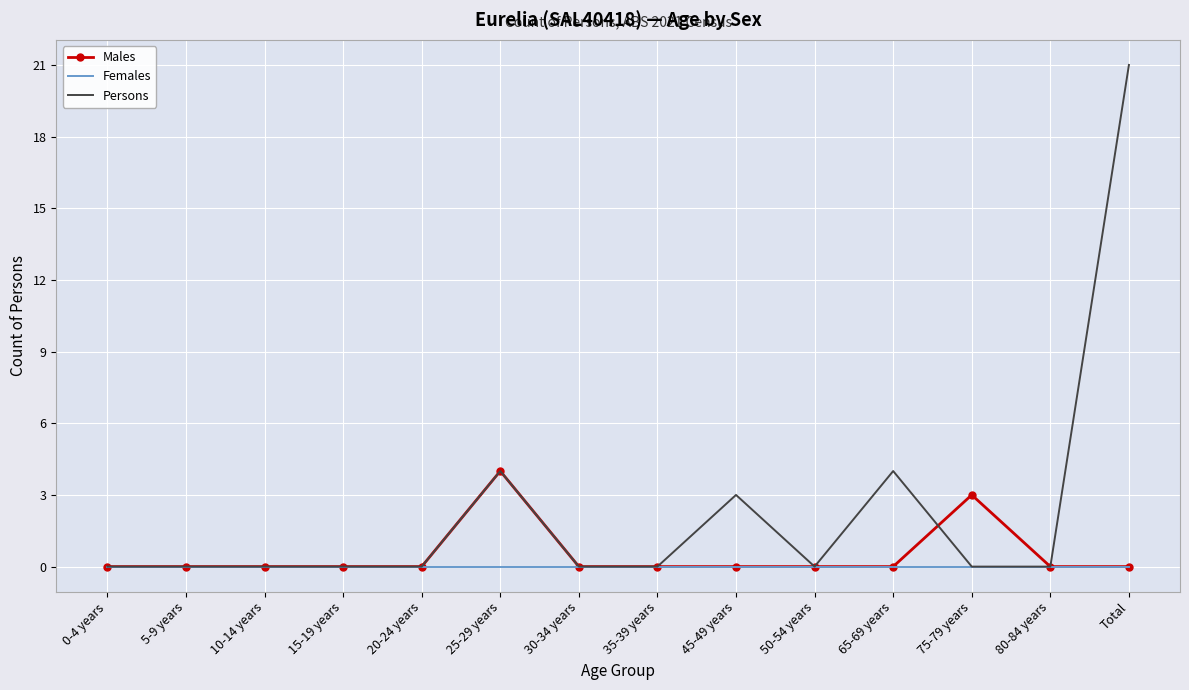

Is it true that Persons equals 8 at 10-14 years?

False